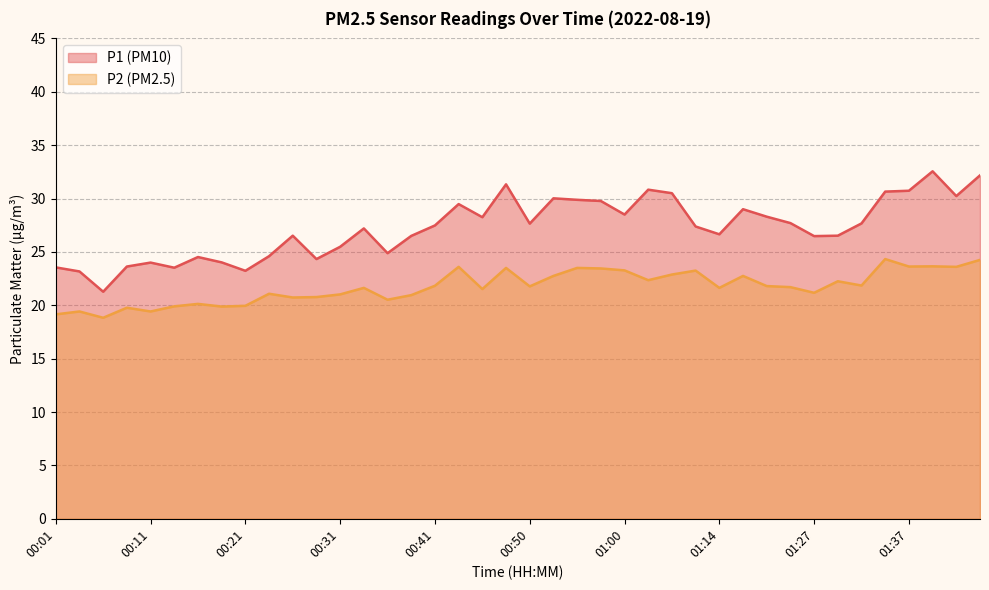

Where is the first local minimum for P1?

00:06